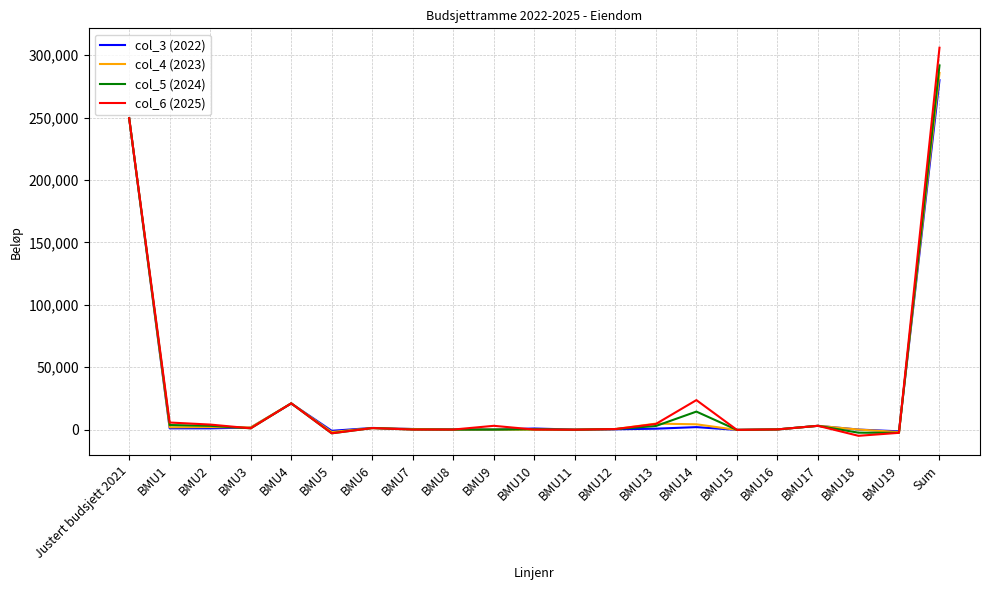

After their last crossing, which series has the higher values: col_3 (2022) or col_4 (2023)?

col_4 (2023)